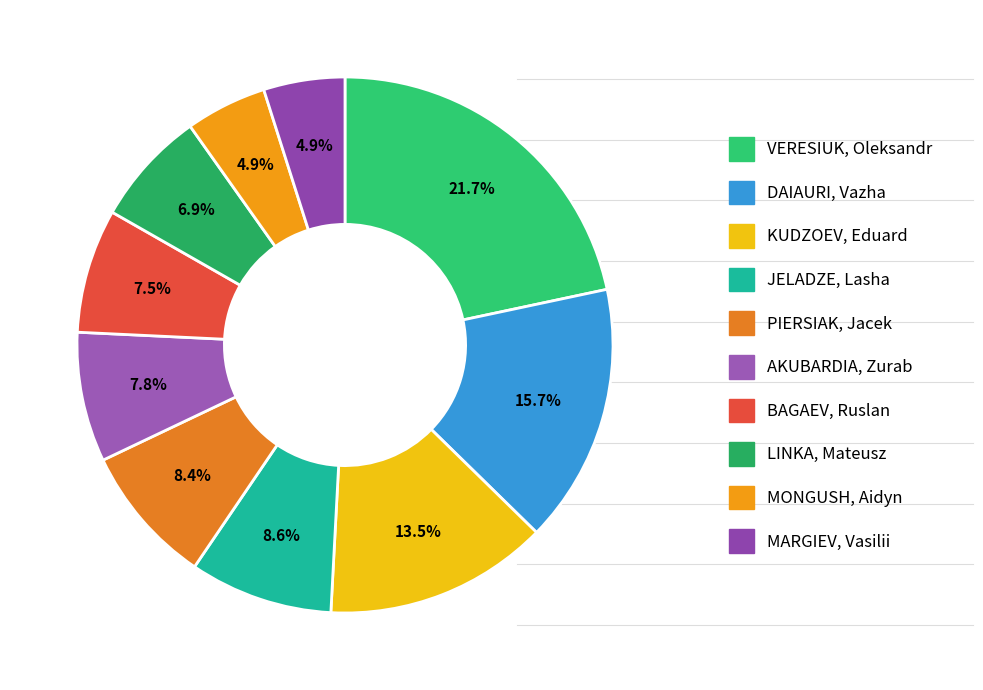

Is VERESIUK, Oleksandr the majority of the pie?

No